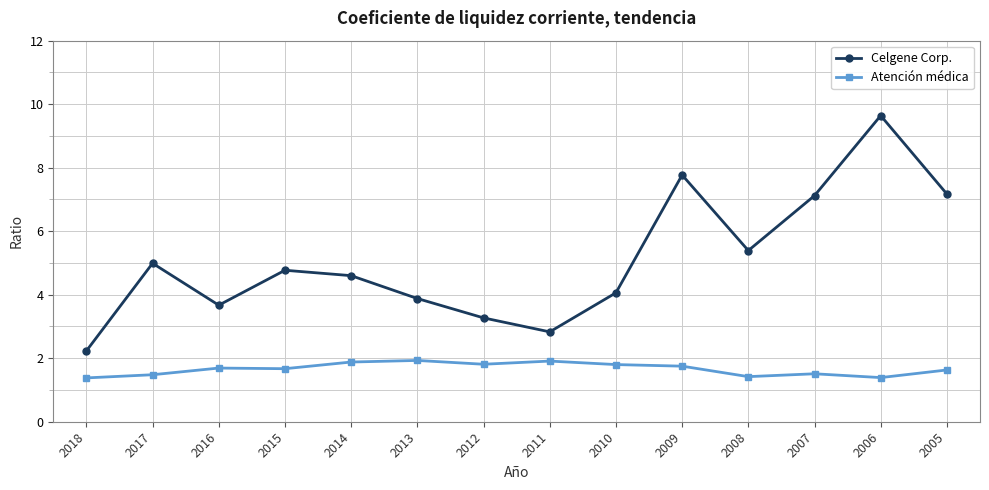

What is the total value across all series at 2015?

6.4